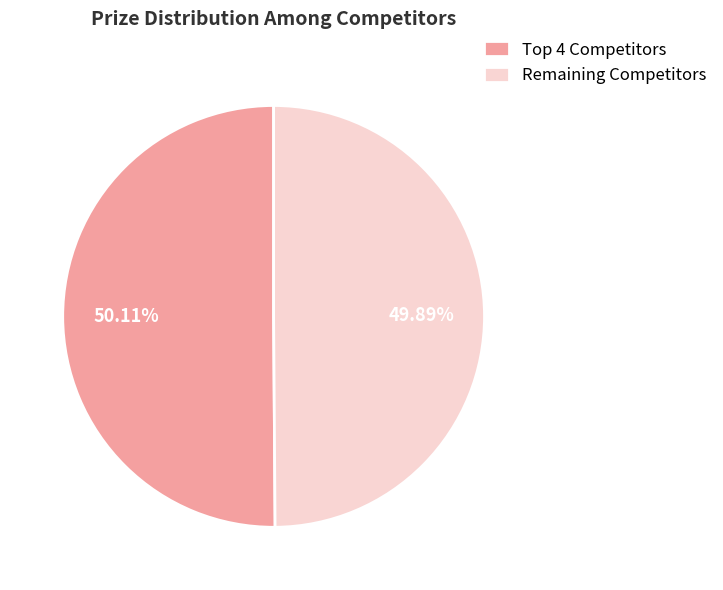

Is there a majority slice in this chart?

Yes